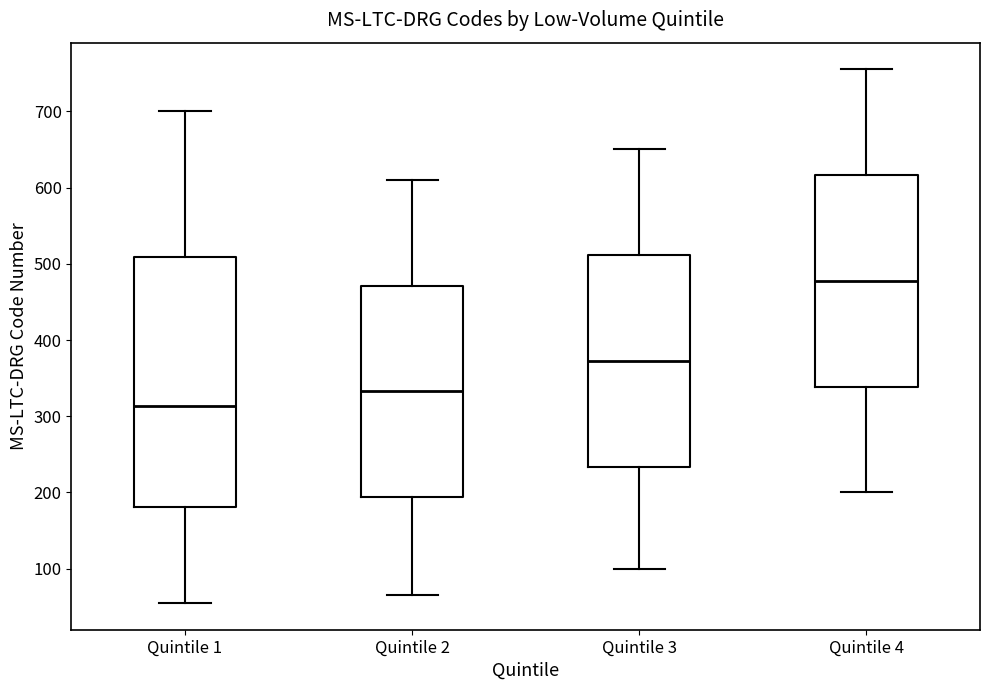

Reading left to right, transcribe this box plot: for each box, give where its median line is, the range the box spans, and where its two whiskers end, as read against the y-axis. The values are not printed on the chart, so give them approximately, as read against the axis.

Quintile 1: median 310, box 180 to 510, whiskers 60 to 700
Quintile 2: median 330, box 190 to 470, whiskers 70 to 610
Quintile 3: median 370, box 230 to 510, whiskers 100 to 650
Quintile 4: median 480, box 340 to 620, whiskers 200 to 760